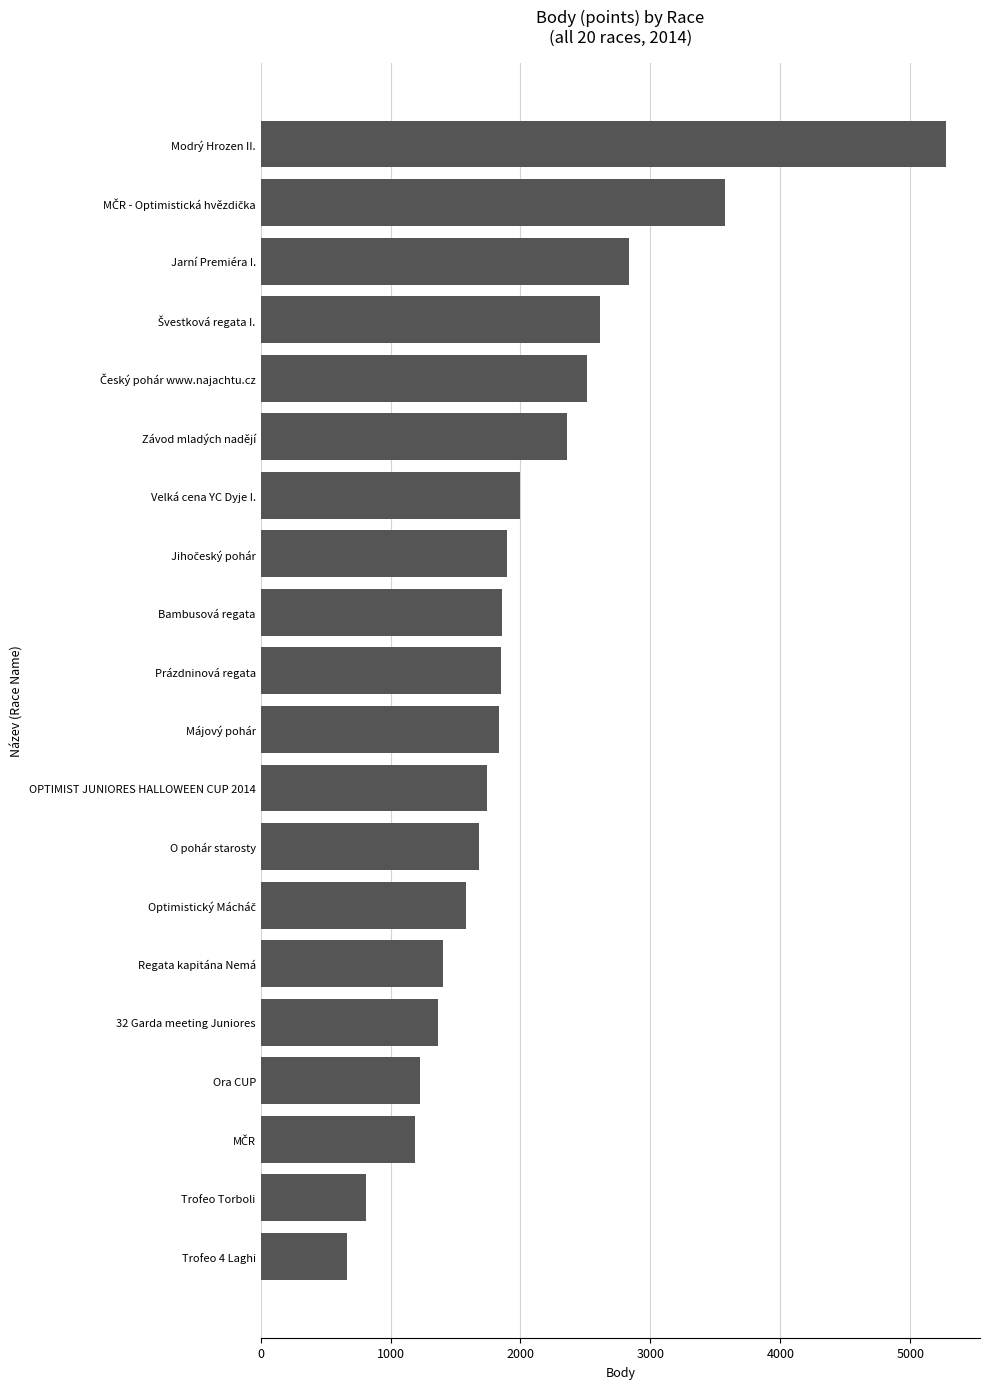

Is it true that the value at O pohár starosty is 2236?

False